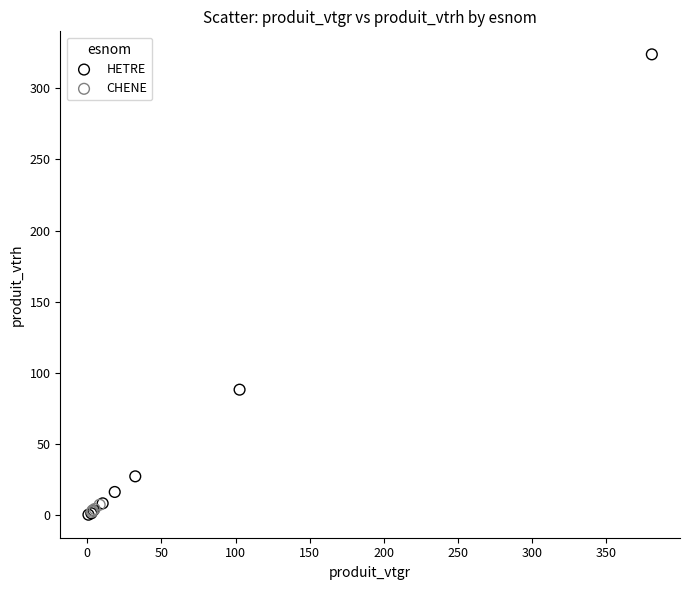

Which series reaches the maximum Y coordinate?

HETRE